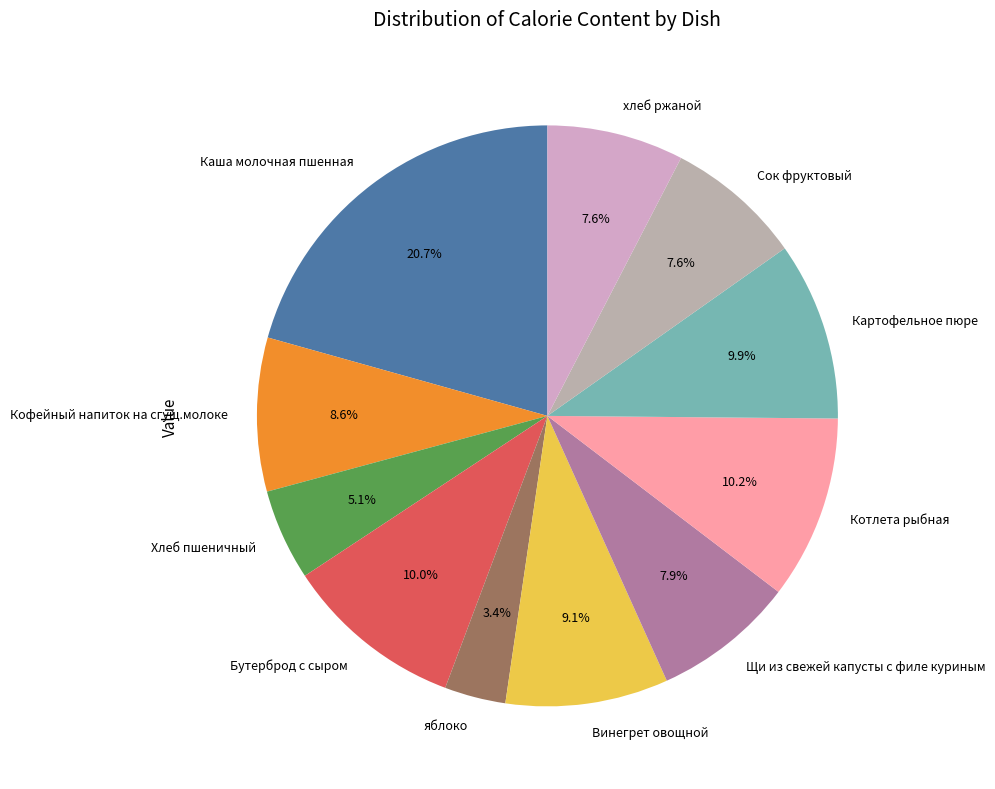

Does any single category account for the majority?

No